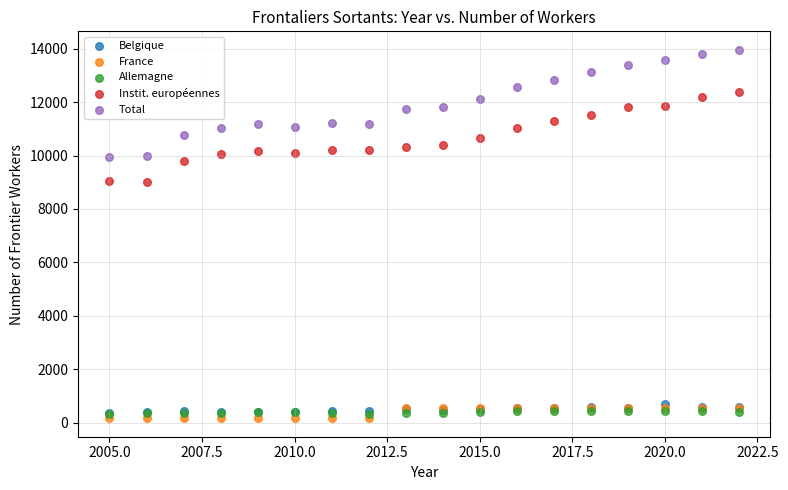

Which series reaches the maximum Y coordinate?

Total